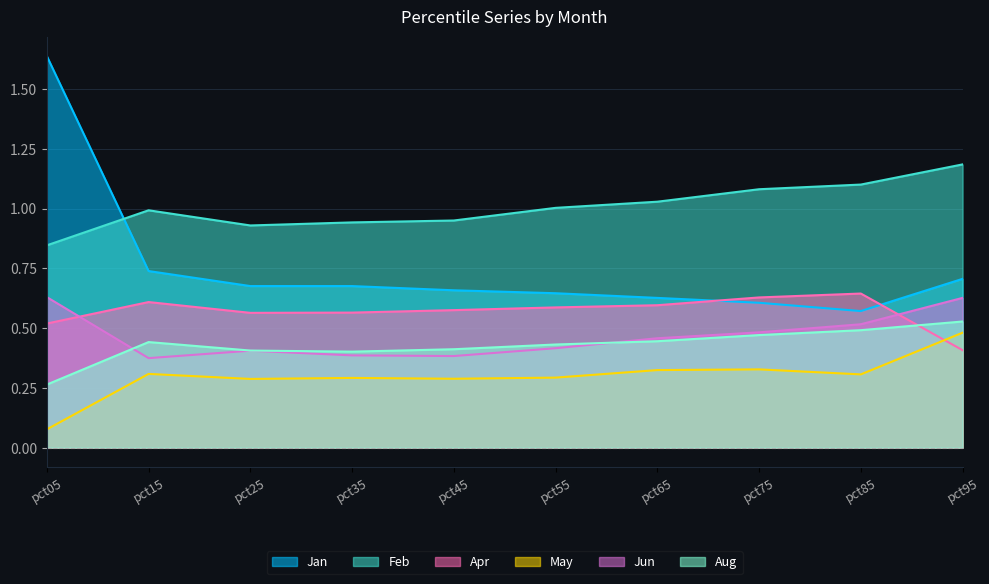

True or false: Feb and Apr intersect in this chart.

False